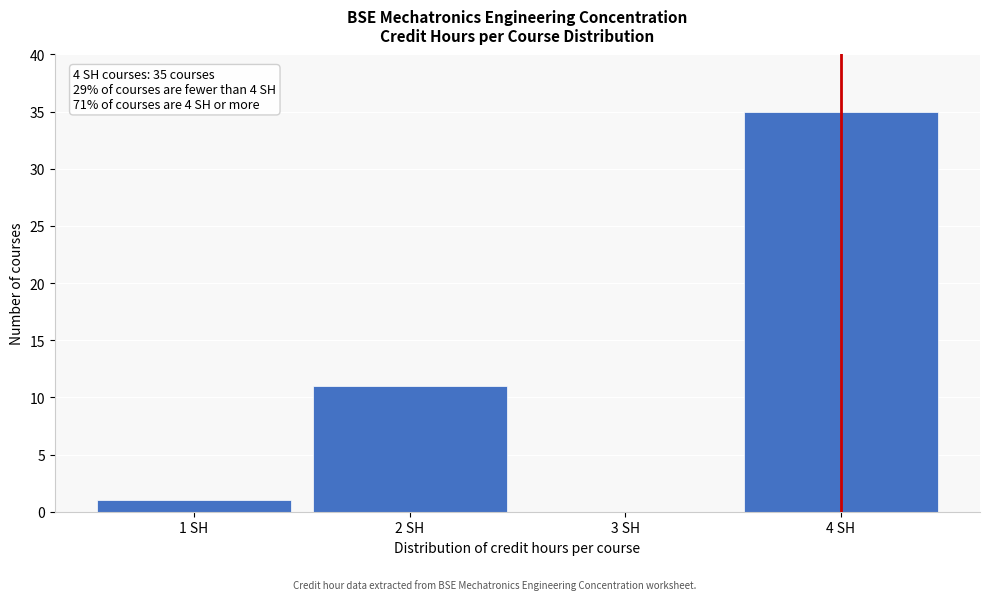

Reading left to right, extract all data points from this chart.

1 SH=1	2 SH=11	3 SH=0	4 SH=35